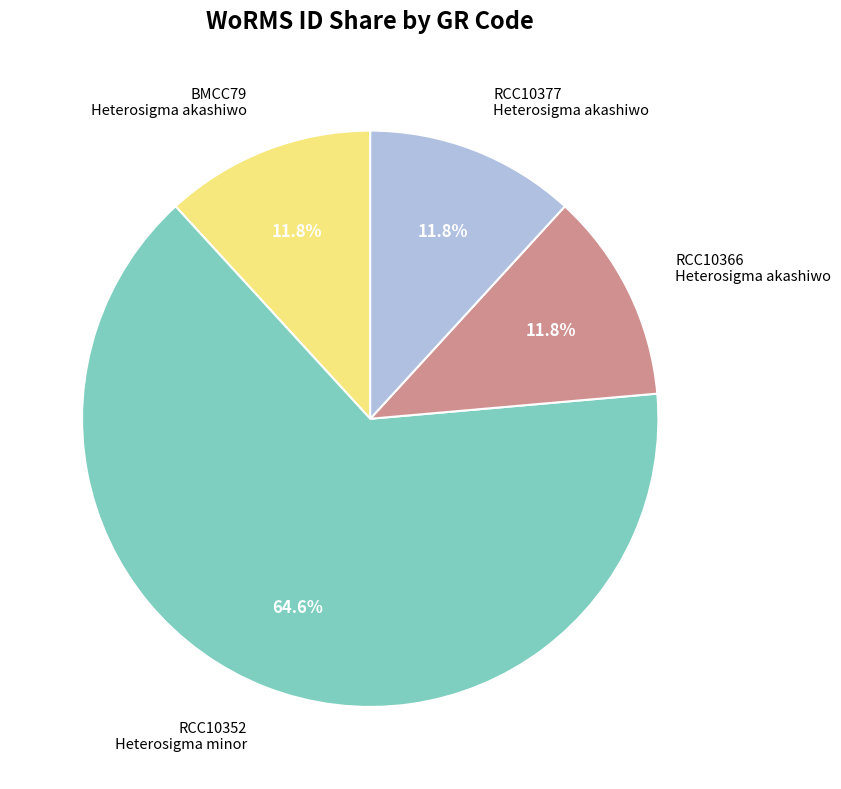

How many slices are in this pie chart?

4